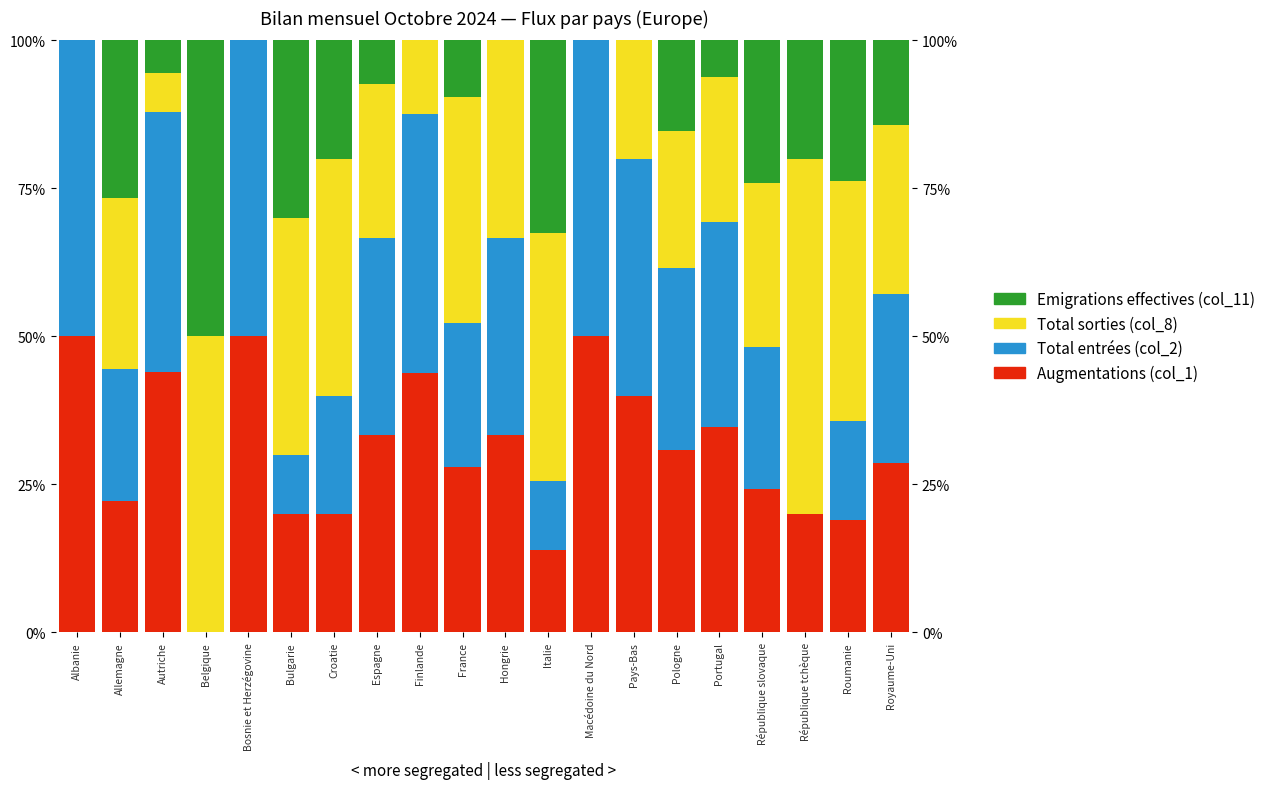

At which label does Total sorties (col_8) reach its peak?

République tchèque